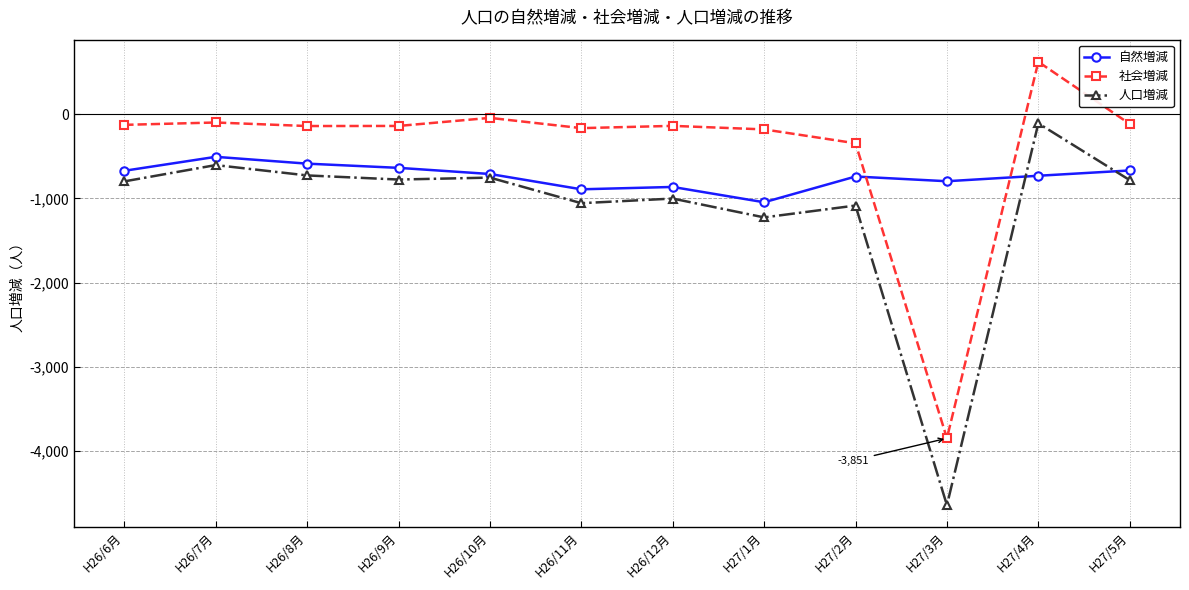

List the series in order of their peak value, highest first.

社会増減, 人口増減, 自然増減